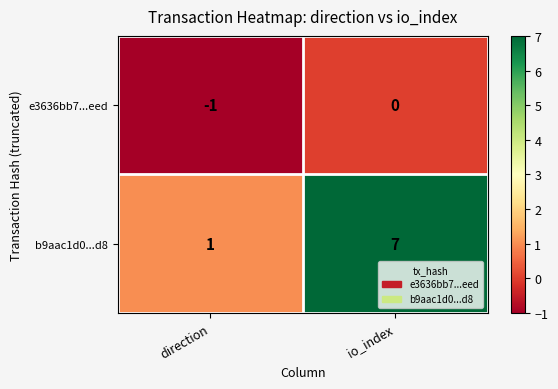

The value of e3636bb7...eed at io_index is 0. True or false?

True